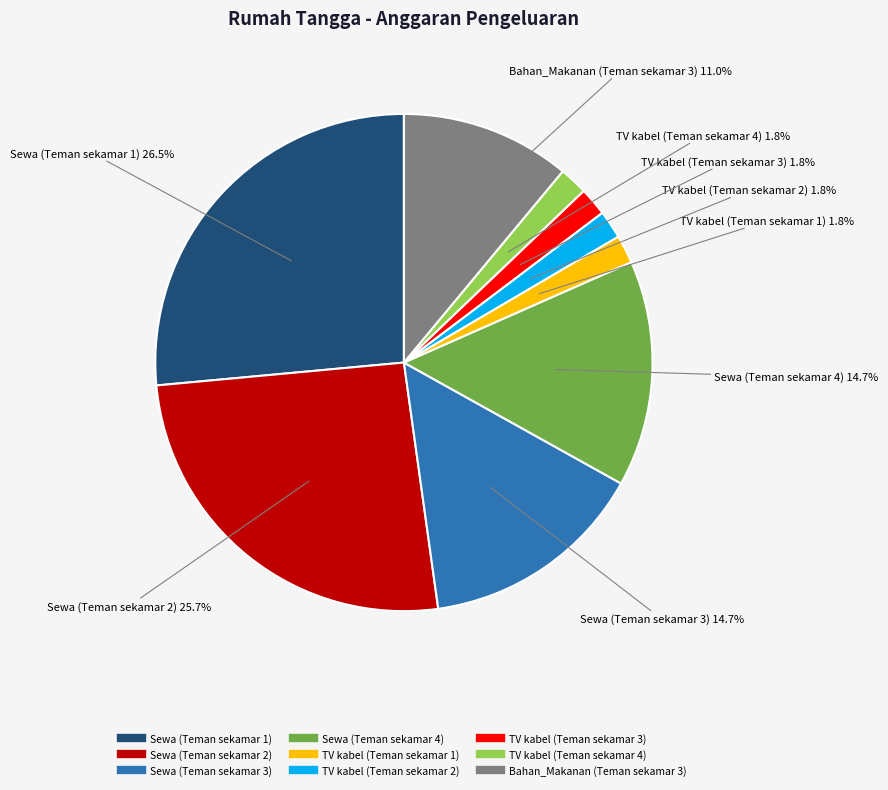

Which category has the biggest portion of the pie?

Sewa (Teman sekamar 1)